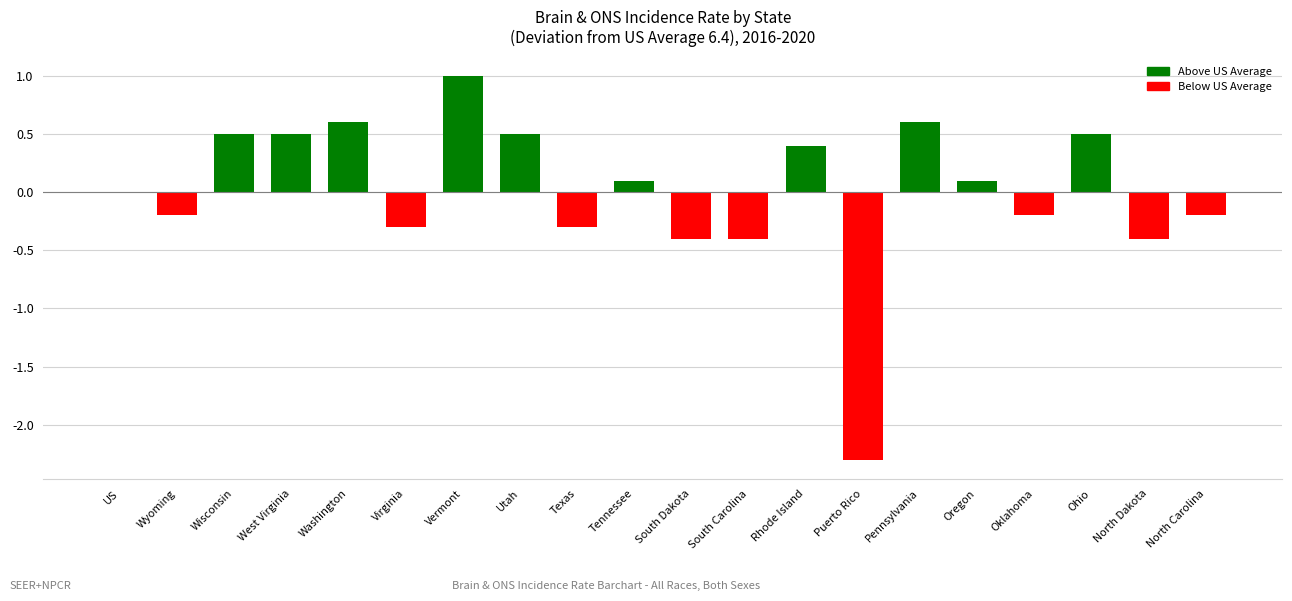

The value at Texas is -0.1. True or false?

False